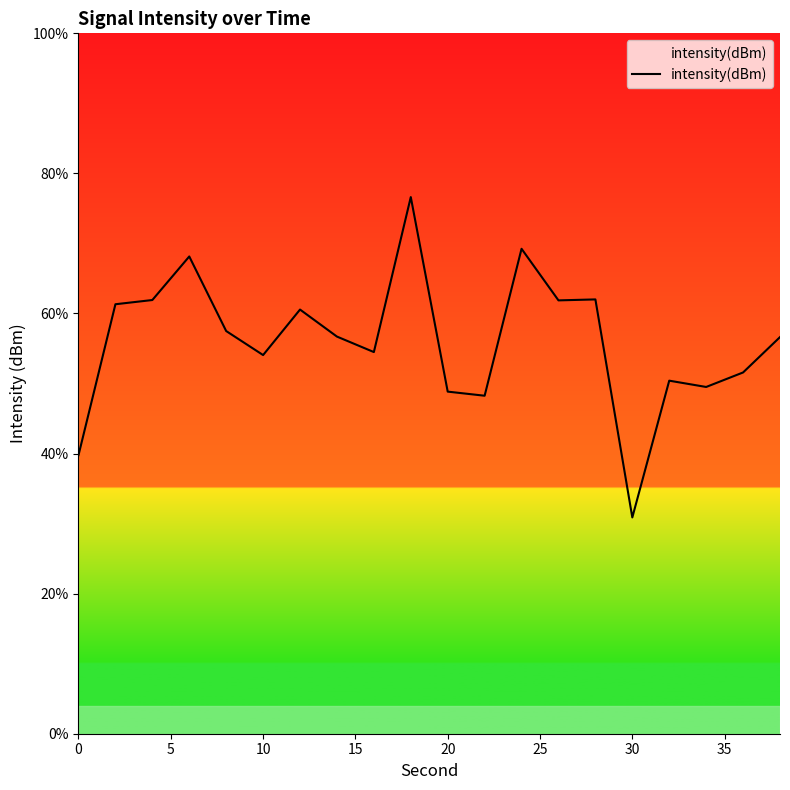

Is it true that the value at 14 is 111.1?

False